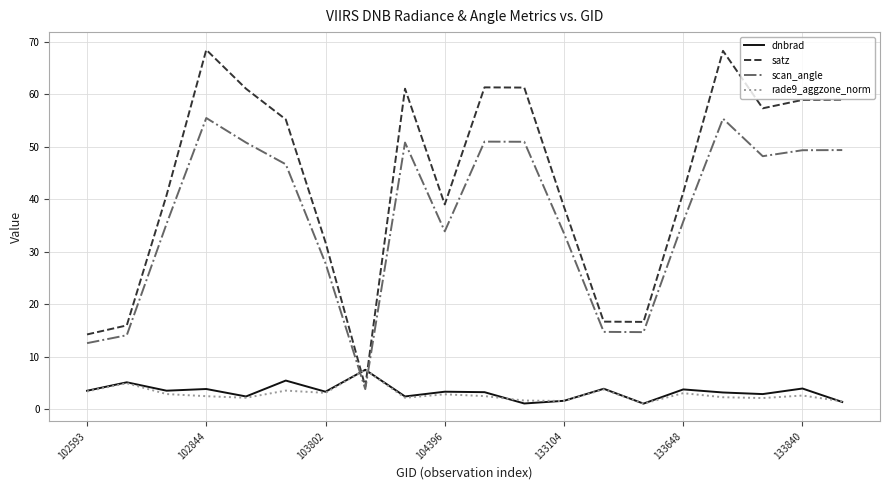

Which series has the largest total across all categories?

satz